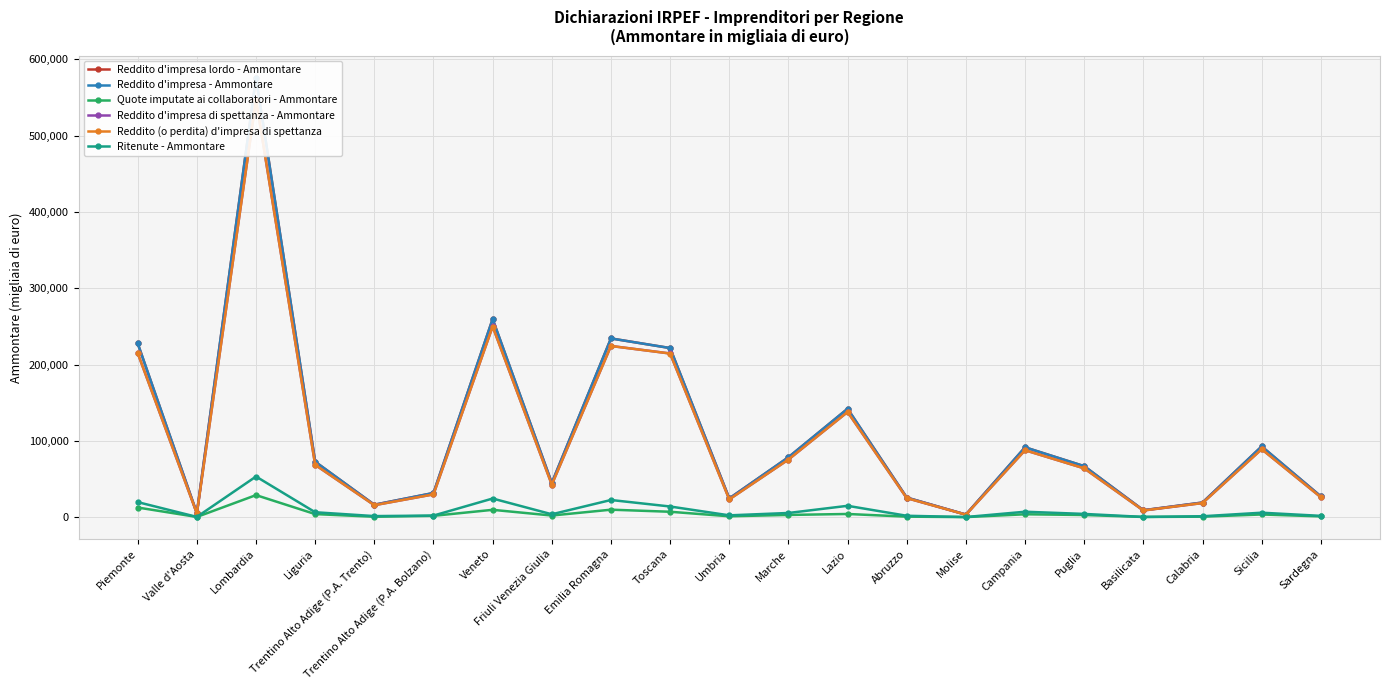

Does the chart have visible grid lines?

Yes